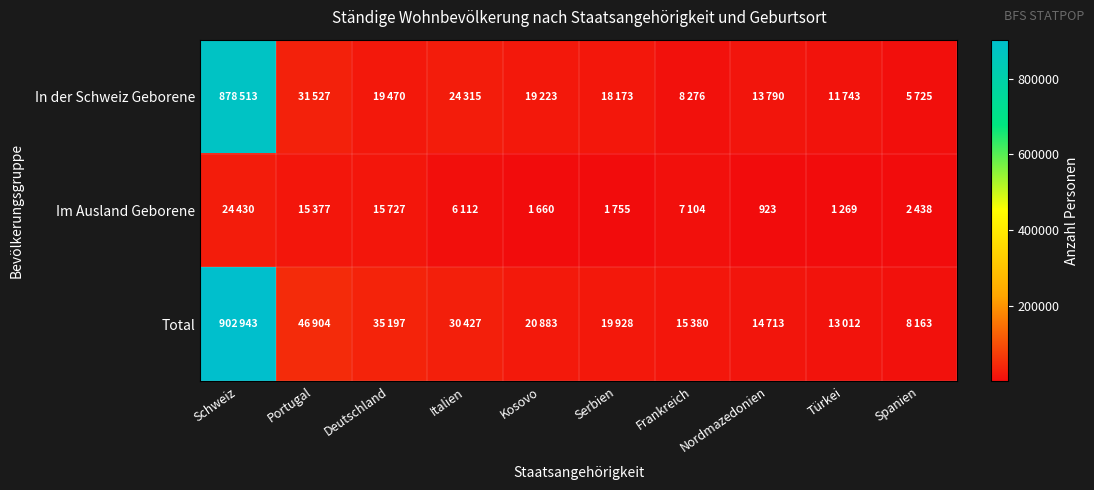

Is the value of Total at Frankreich greater than the value of Im Ausland Geborene at Deutschland?

No